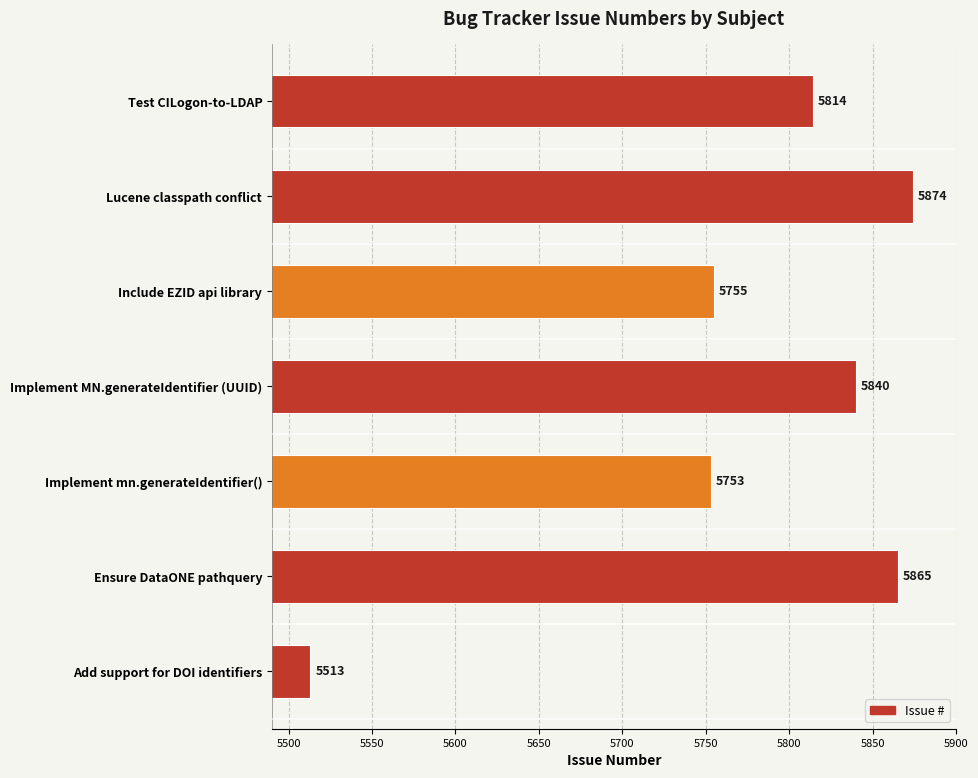

Rank the categories by value from lowest to highest.

Add support for DOI identifiers, Implement mn.generateIdentifier(), Include EZID api library, Test CILogon-to-LDAP, Implement MN.generateIdentifier (UUID), Ensure DataONE pathquery, Lucene classpath conflict